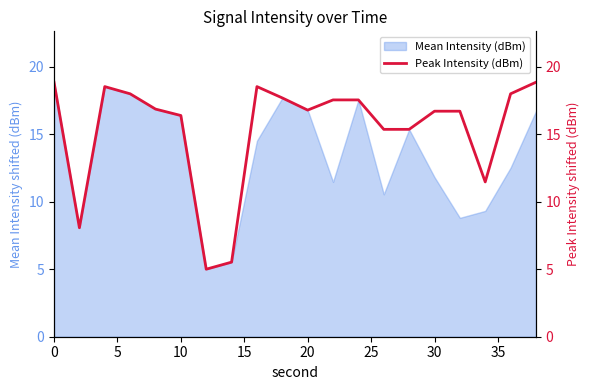

The Mean Intensity (dBm) series shows 26.6 at 10. True or false?

False